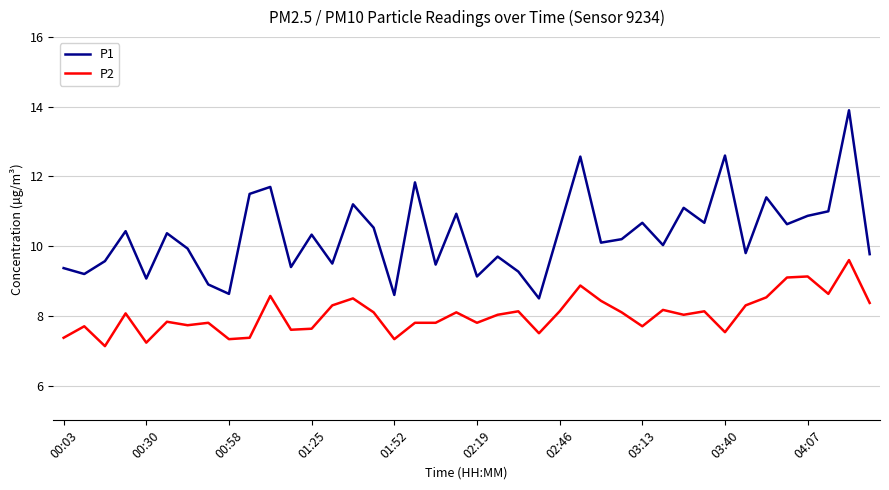

Which series has the widest spread of values?

P1